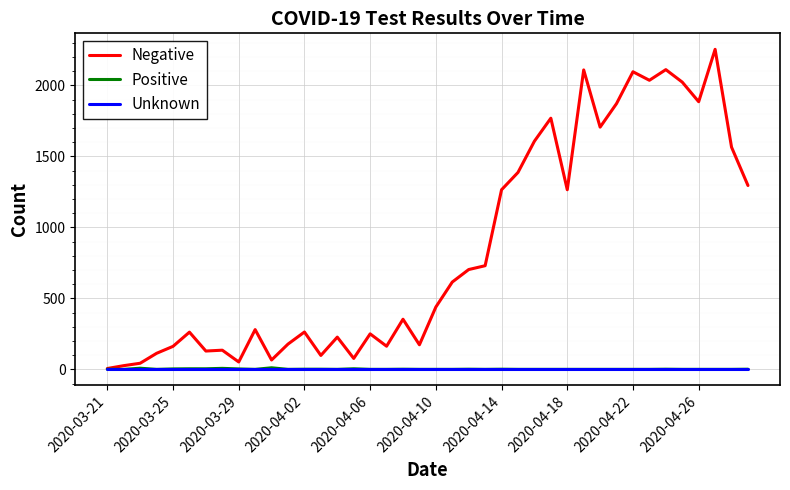

Which series has the largest total across all categories?

Negative